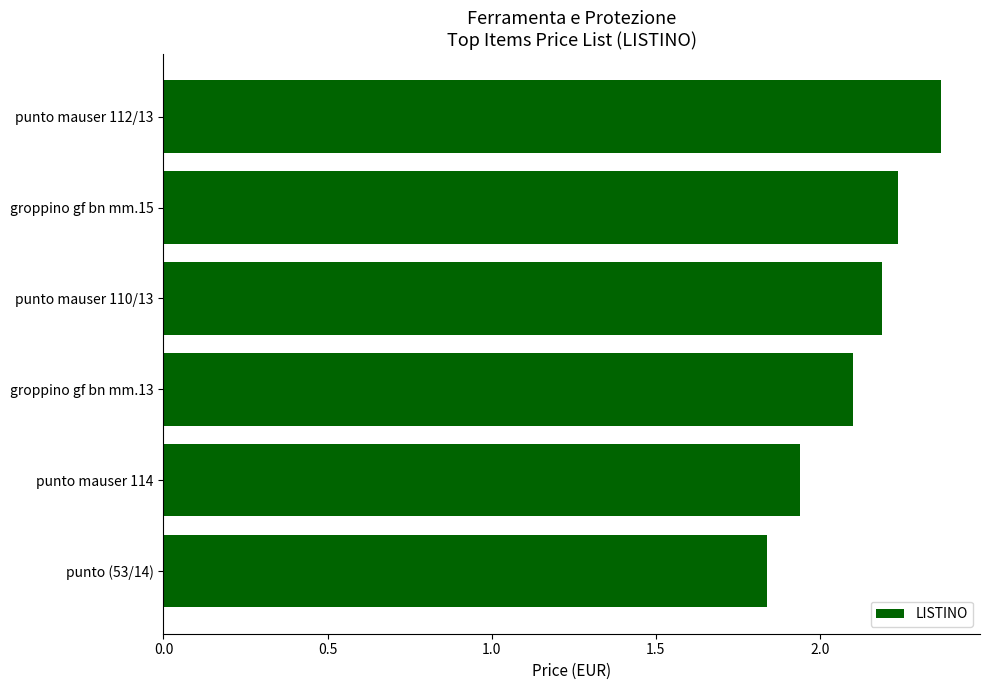

Rank the categories by value from lowest to highest.

punto (53/14), punto mauser 114, groppino gf bn mm.13, punto mauser 110/13, groppino gf bn mm.15, punto mauser 112/13